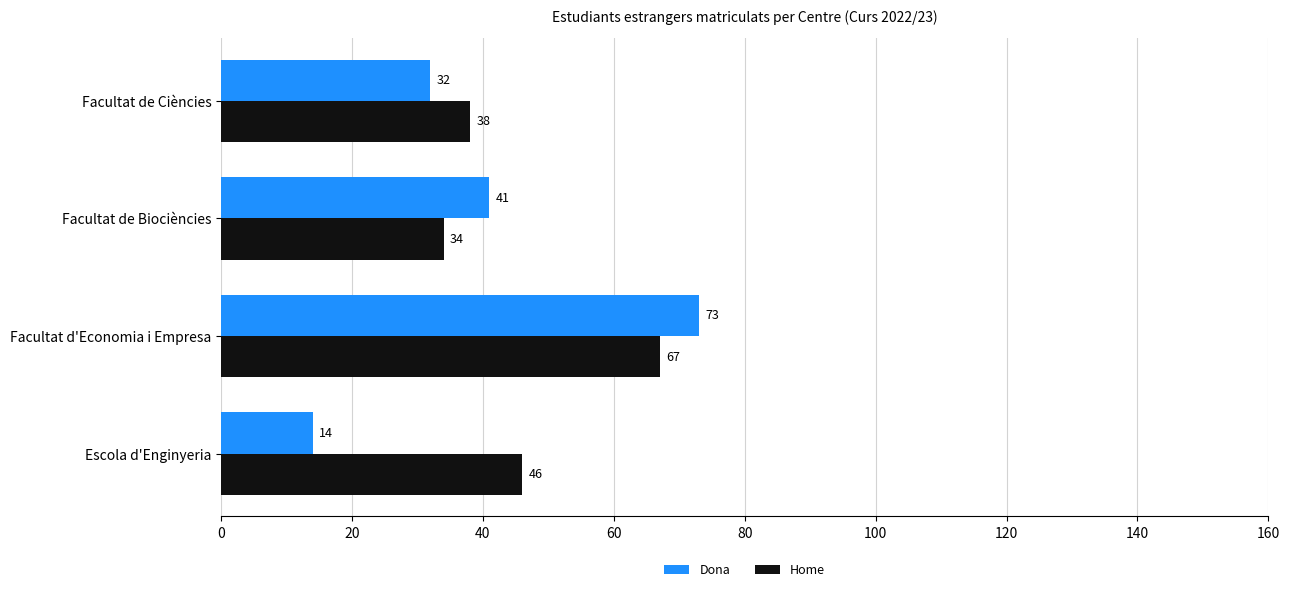

What is the approximate value of Dona at Facultat d'Economia i Empresa, to the nearest 10?

70